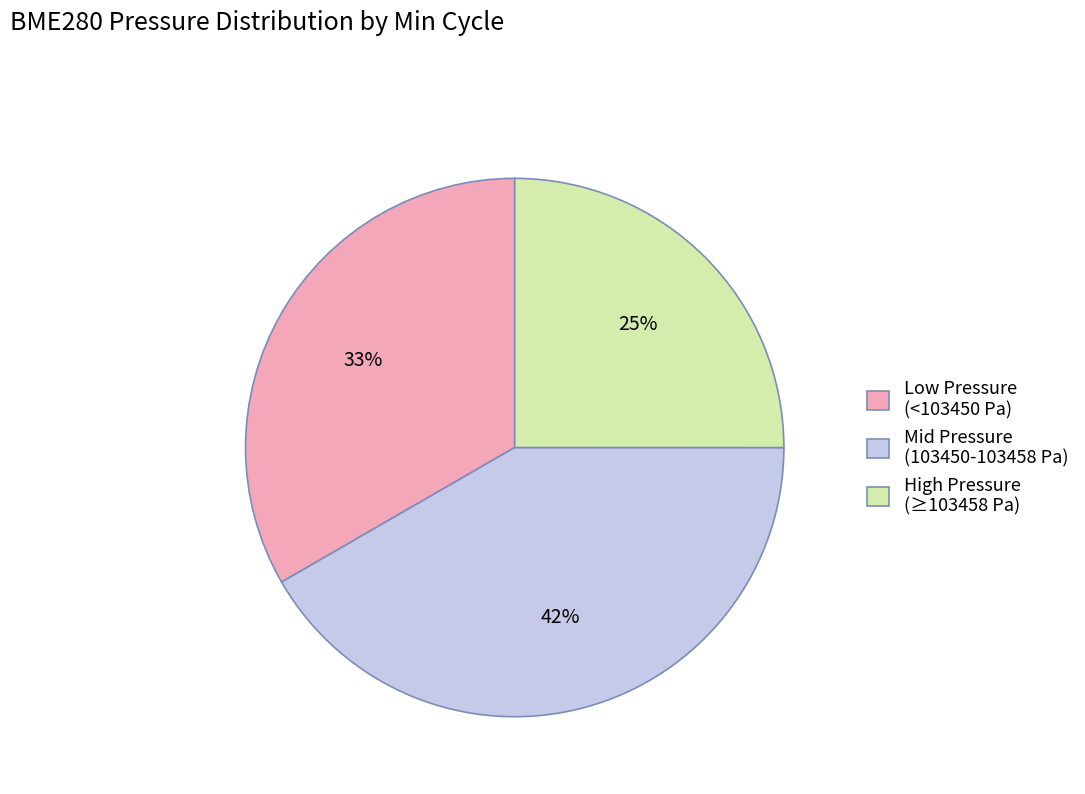

Is there a majority slice in this chart?

No